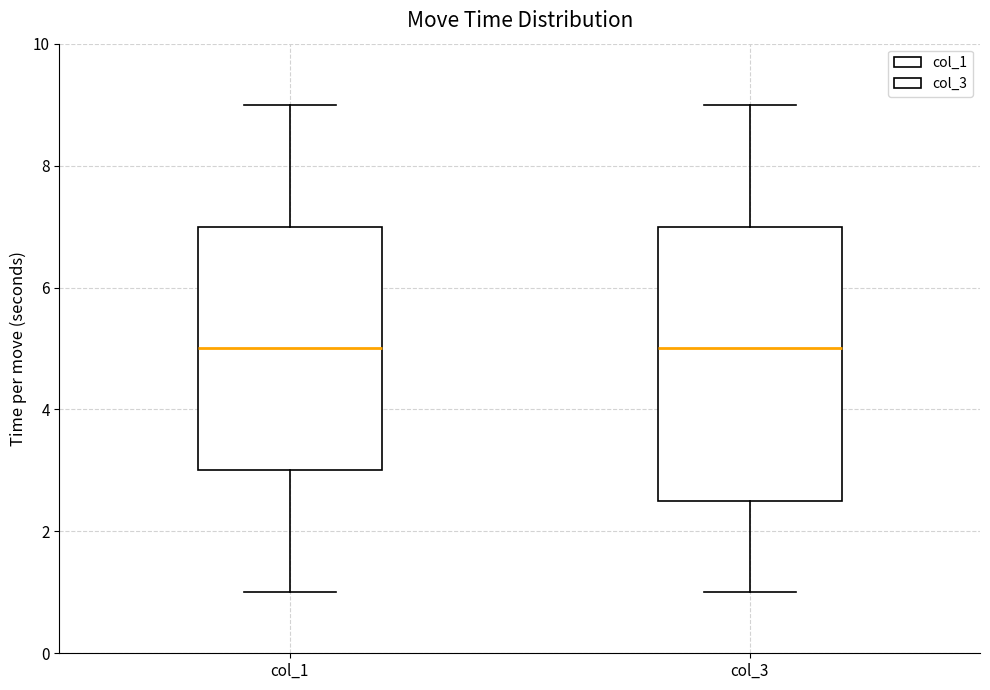

Where does the median line of the box for col_1 sit on the y-axis? The values are not printed on the chart, so give them approximately, as read against the axis.

5.0